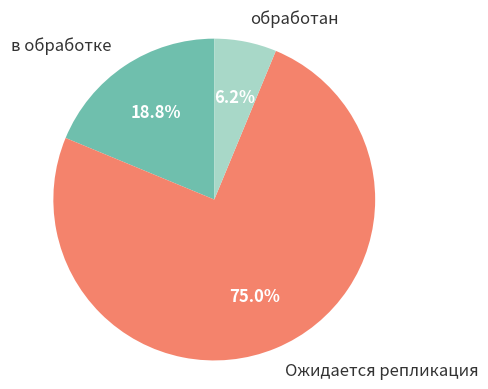

How much of the chart is everything except Ожидается репликация?

25.0%